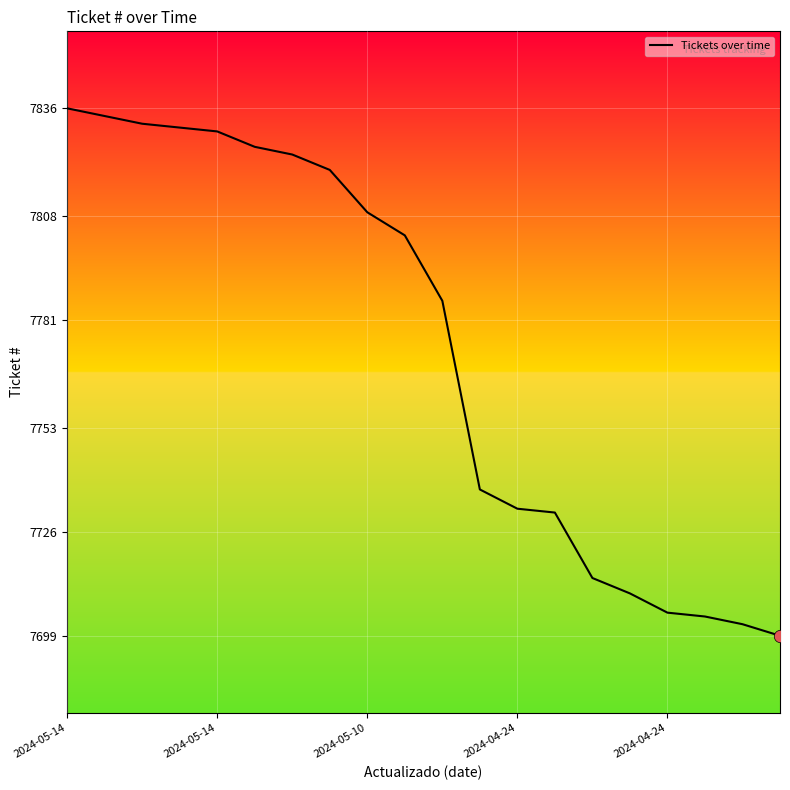

What is the difference between the maximum and minimum values?

137